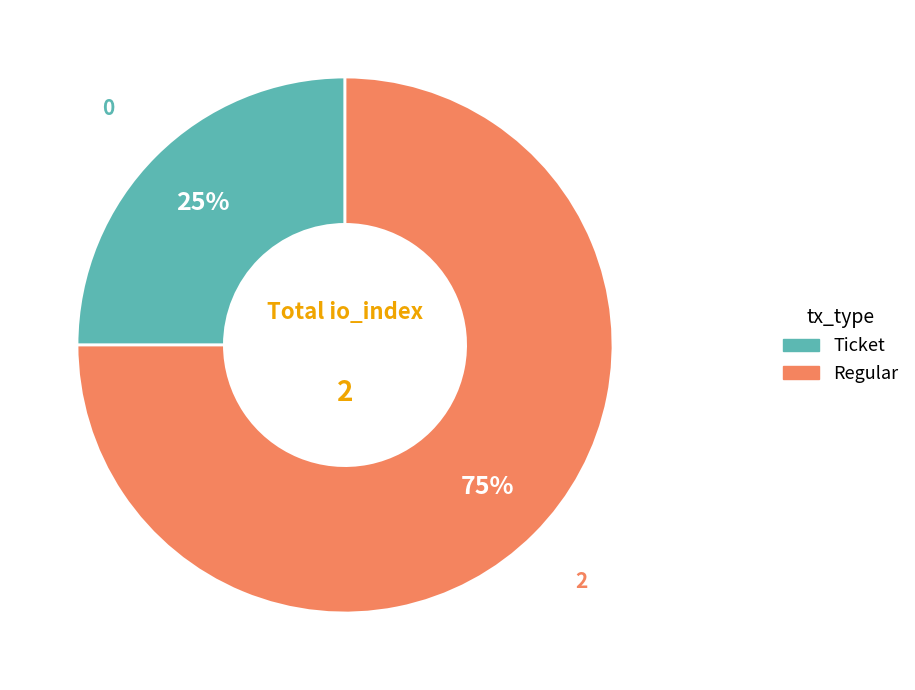

Which slice represents more than half of the pie?

Regular